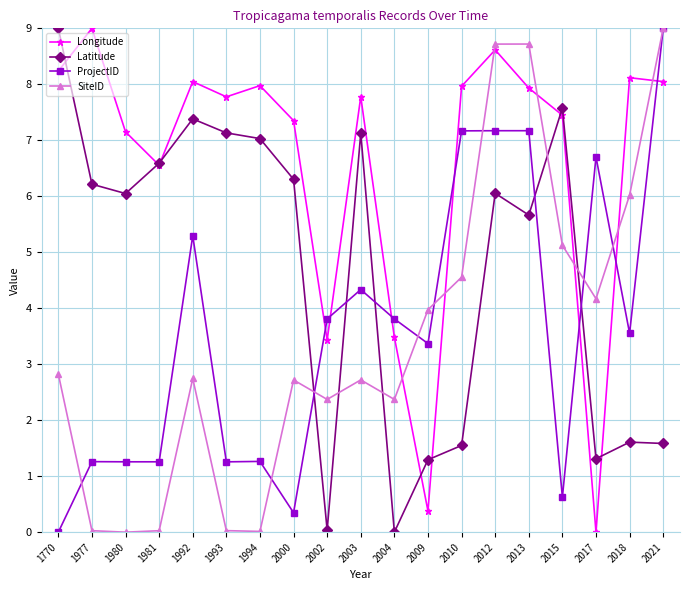

Rank the series at 2012 from highest to lowest value.

SiteID, Longitude, ProjectID, Latitude